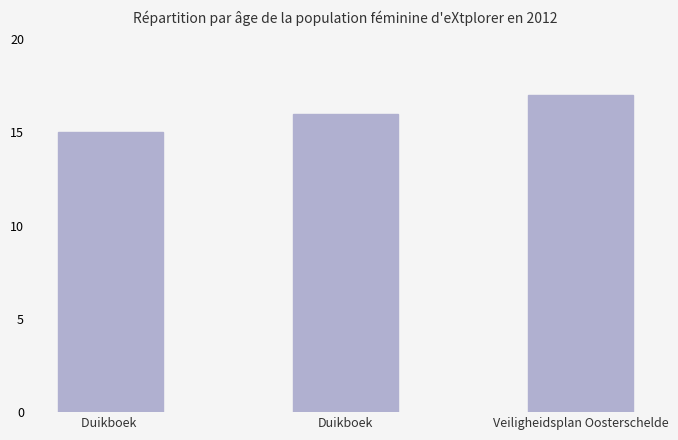

Count the number of data series in this chart.

1